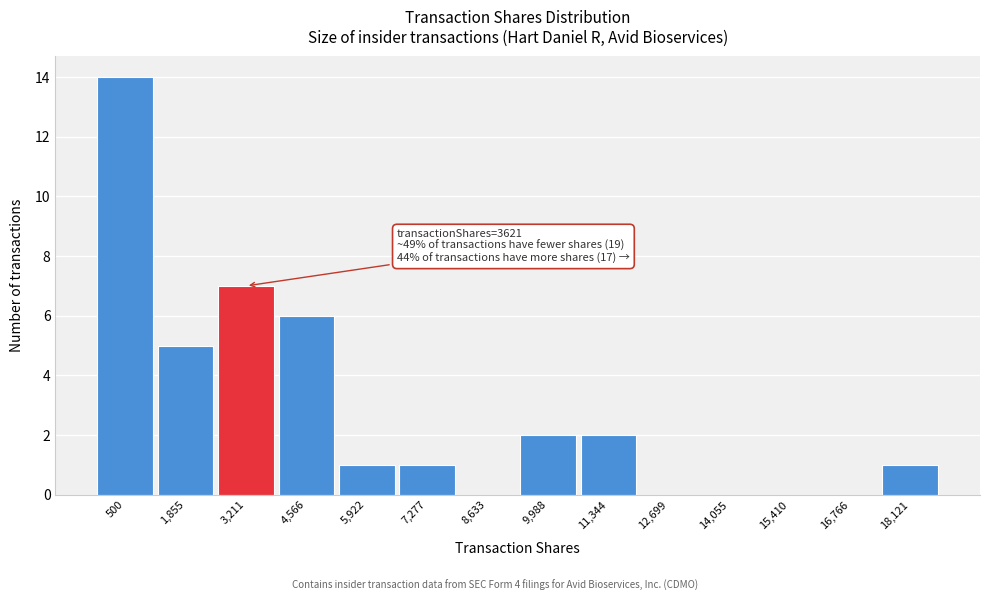

Reading left to right, extract all data points from this chart.

500=14	1,855=5	3,211=7	4,566=6	5,922=1	7,277=1	8,633=0	9,988=2	11,344=2	12,699=0	14,055=0	15,410=0	16,766=0	18,121=1